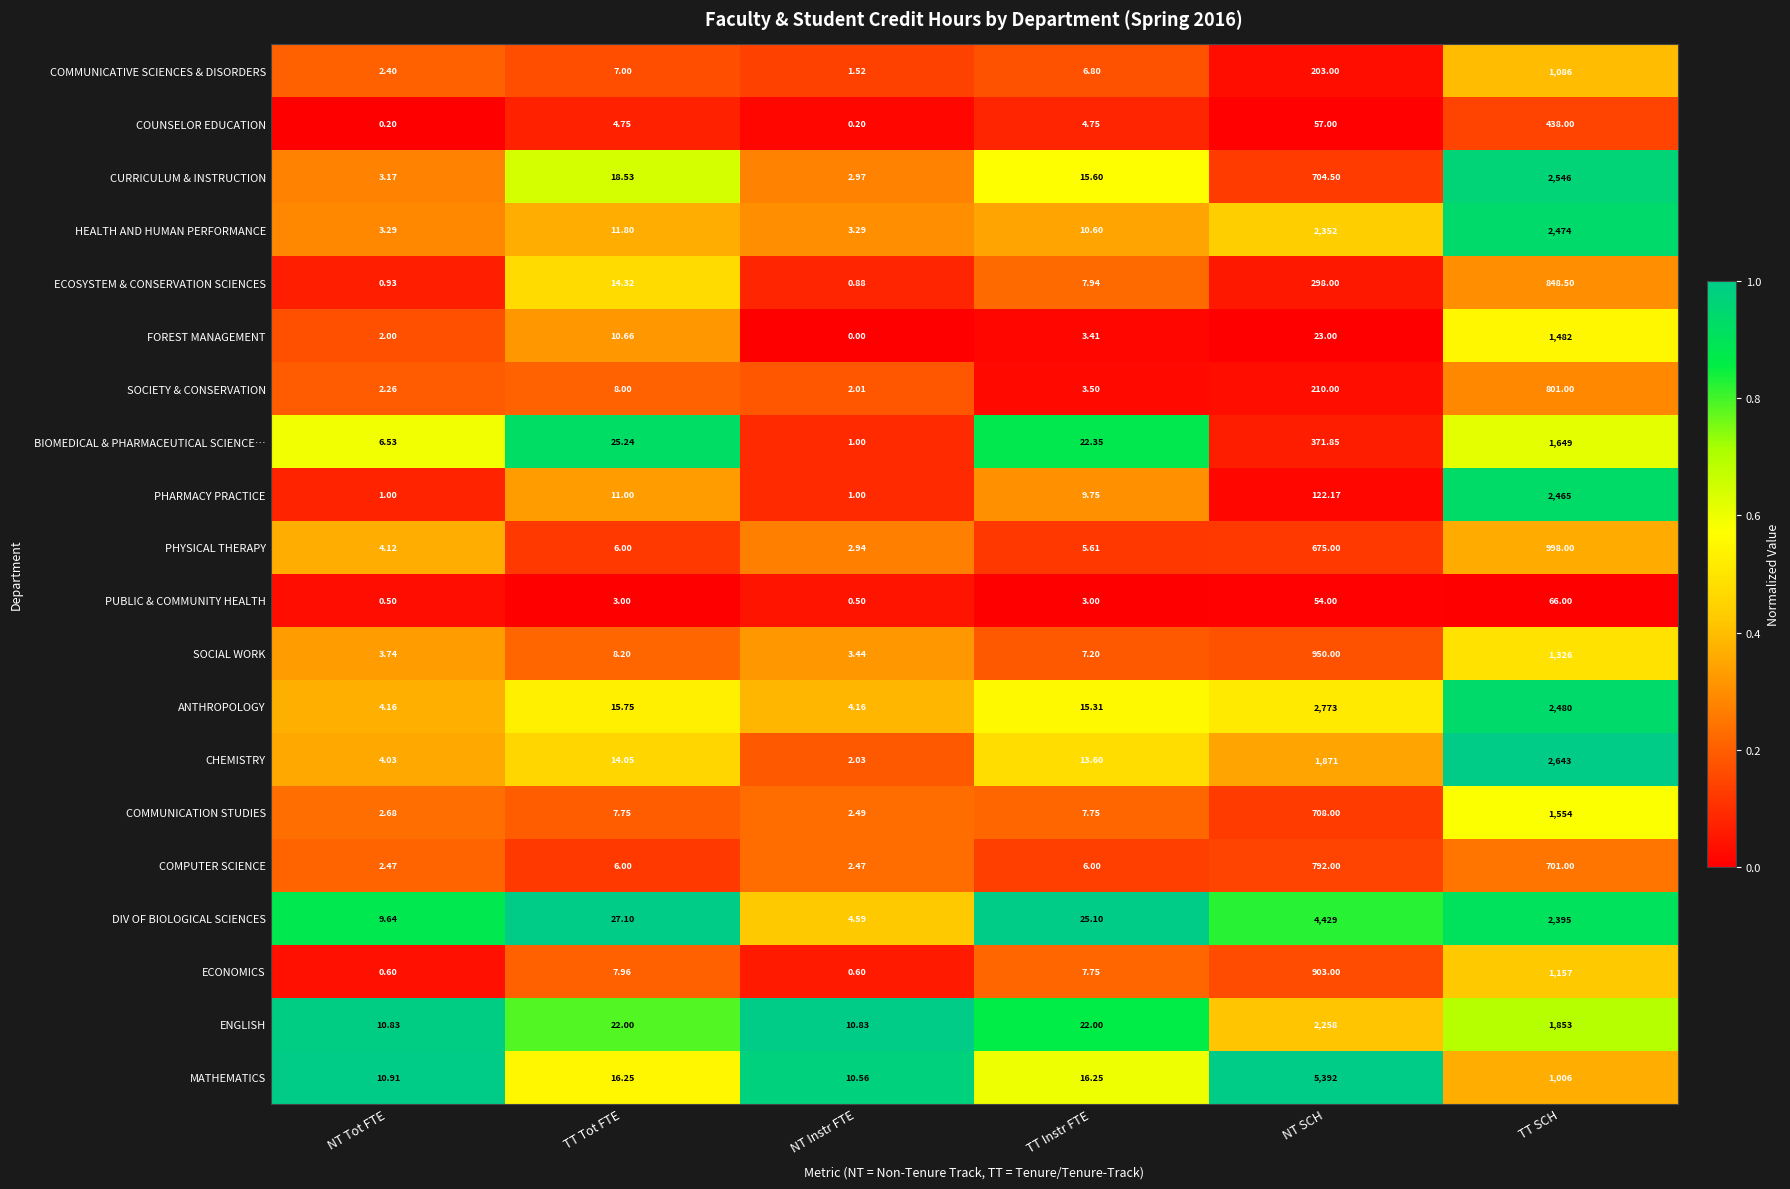

At which label does CHEMISTRY reach its minimum?

NT Instr FTE